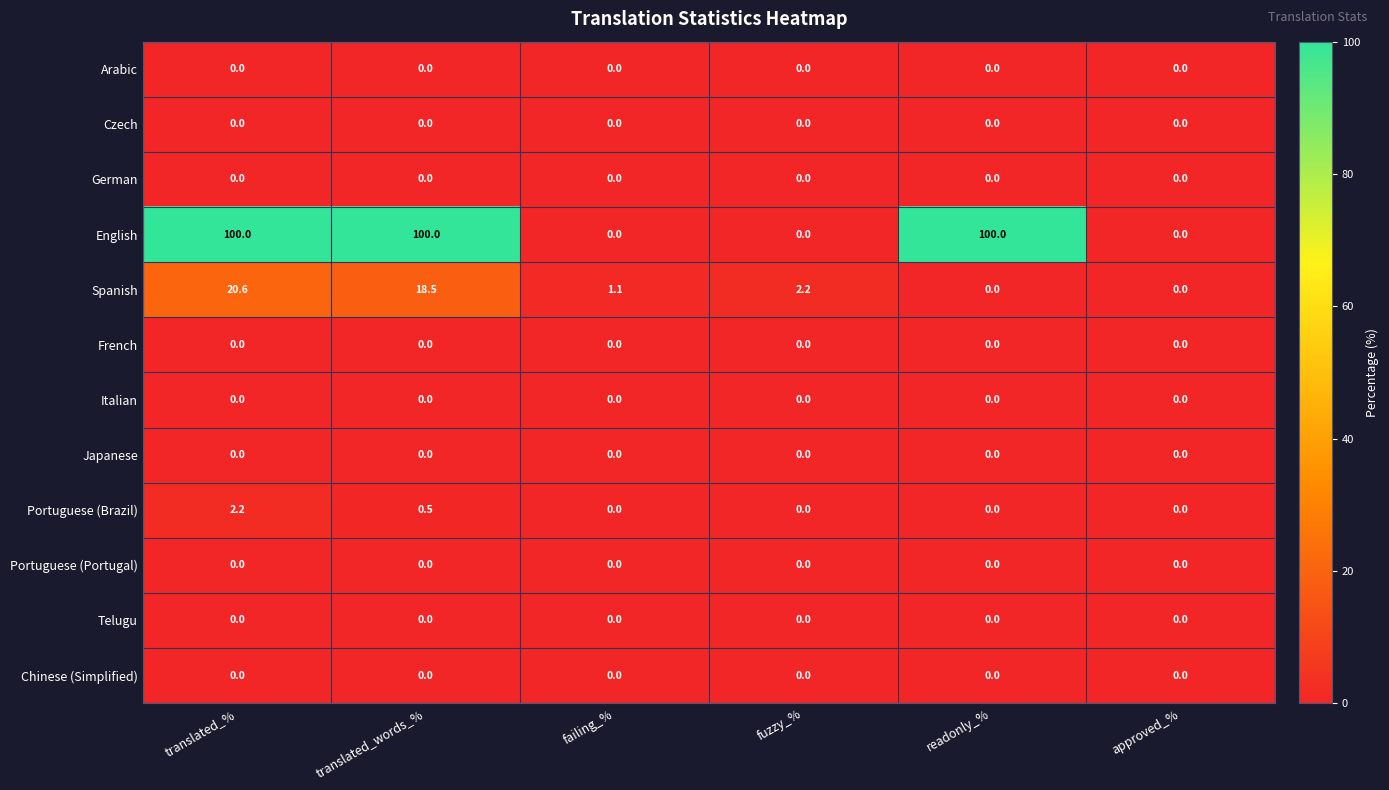

Which series changed the most between translated_words_% and approved_%?

English